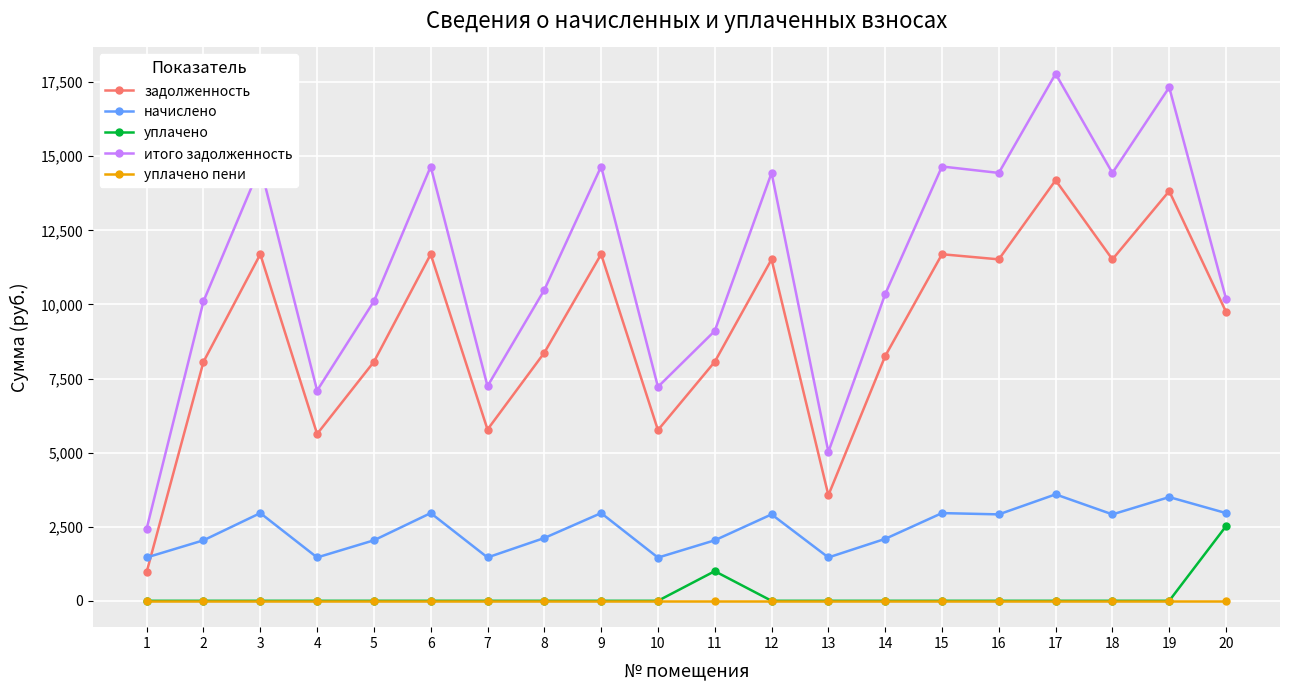

Which series has the largest total across all categories?

итого задолженность